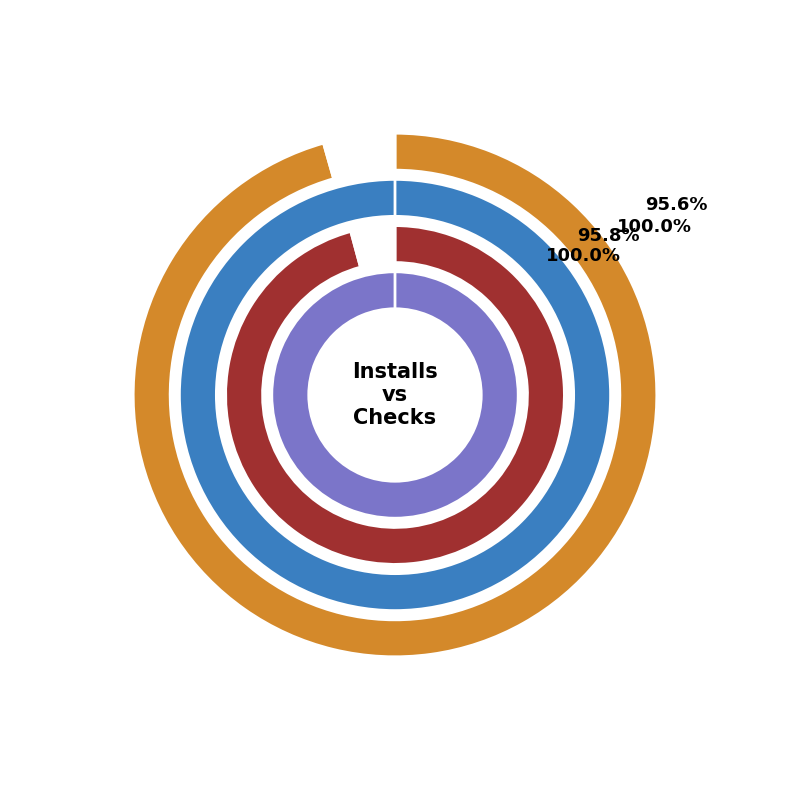

True or false: 32 accounts for 1% of the total.

False